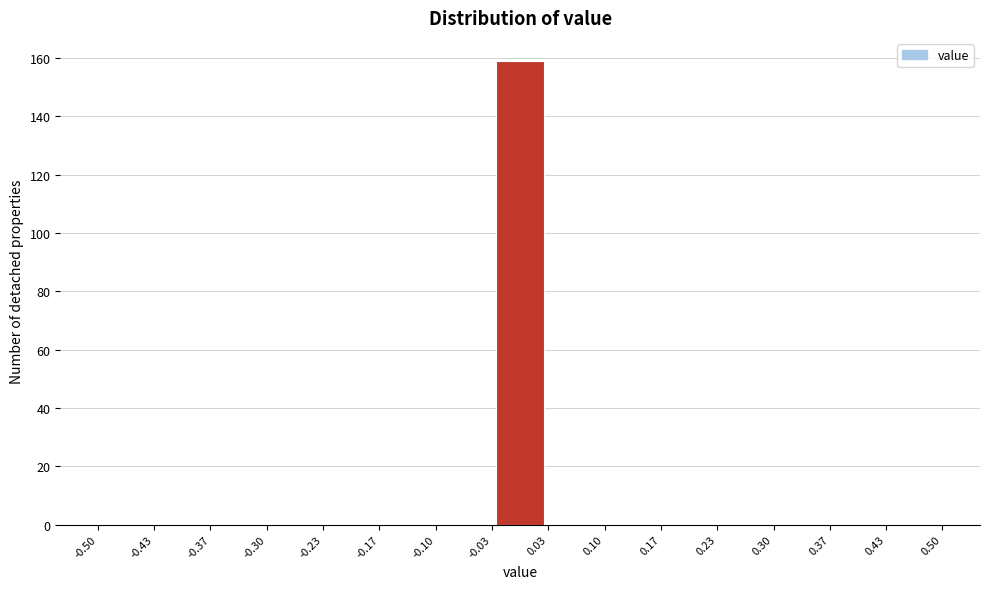

Reading left to right, list every bar in this chart as the range it spans on the x-axis followed by its height. The values are not printed on the chart, so give them approximately, as read against the axis.

-0.50 to -0.43: 0
-0.43 to -0.37: 0
-0.37 to -0.30: 0
-0.30 to -0.23: 0
-0.23 to -0.17: 0
-0.17 to -0.10: 0
-0.10 to -0.03: 0
-0.03 to 0.03: 160
0.03 to 0.10: 0
0.10 to 0.17: 0
0.17 to 0.23: 0
0.23 to 0.30: 0
0.30 to 0.37: 0
0.37 to 0.43: 0
0.43 to 0.50: 0